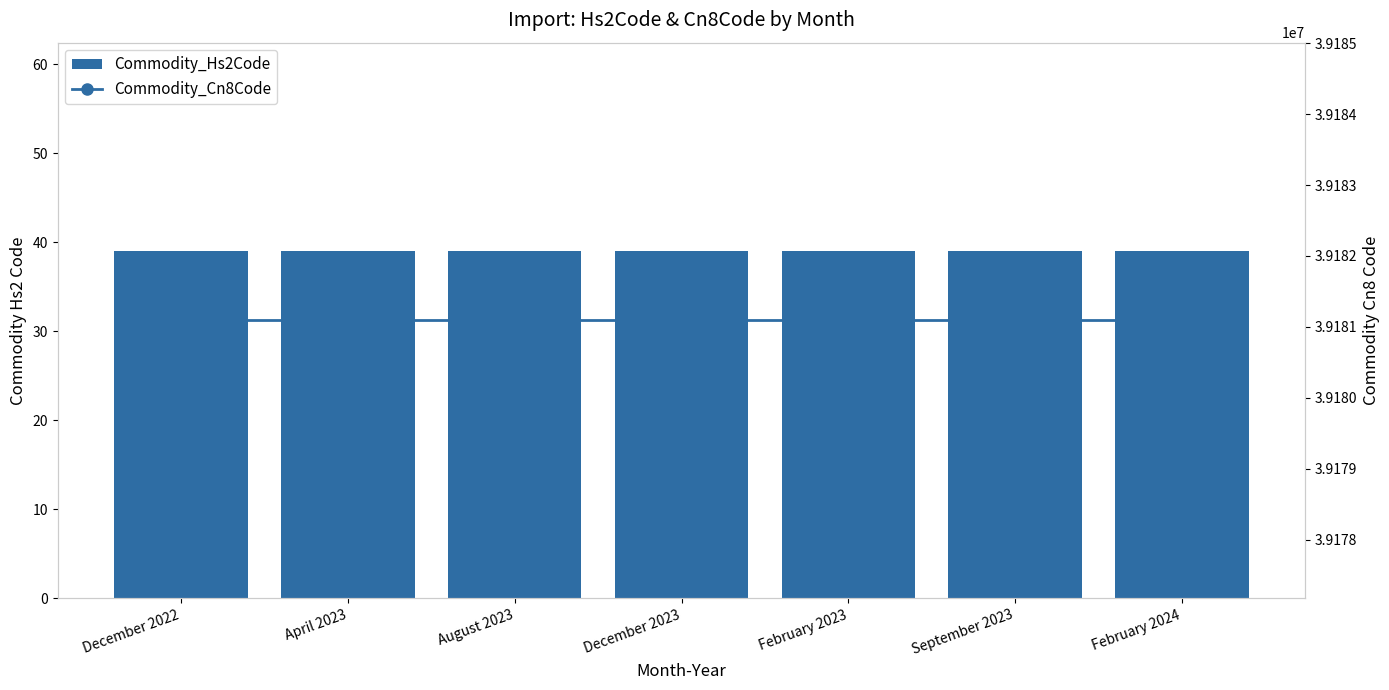

How many groups of bars are there?

7